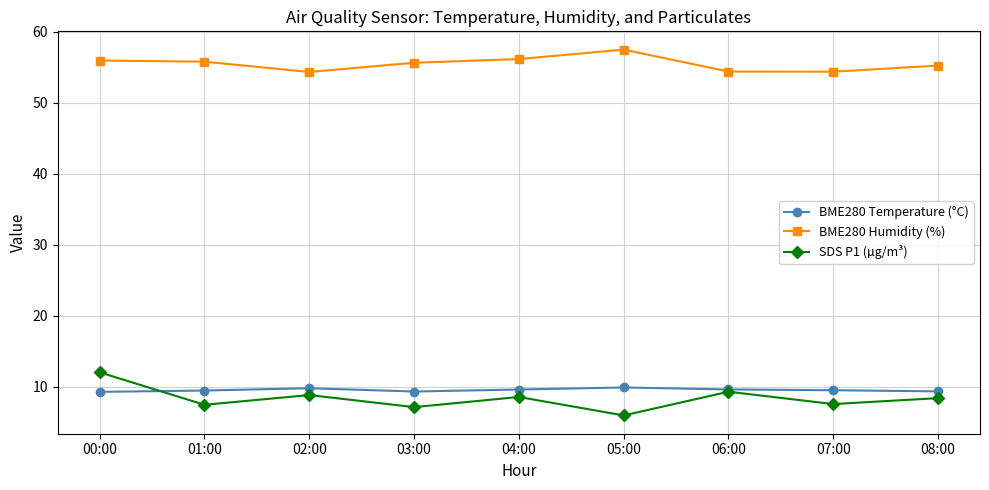

How many lines are shown in the chart?

3